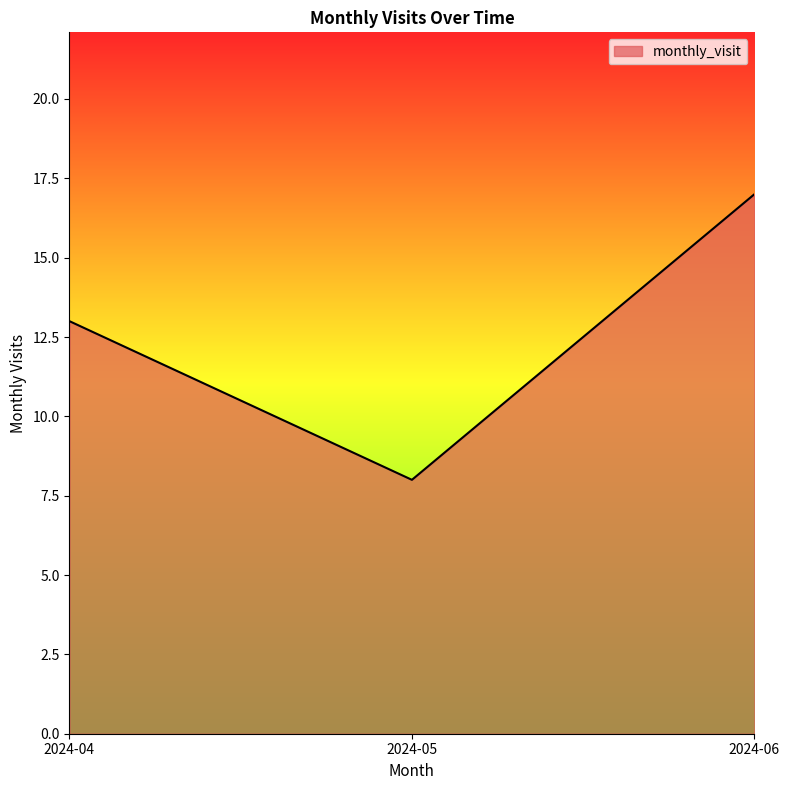

Rank the categories by value from lowest to highest.

2024-05, 2024-04, 2024-06